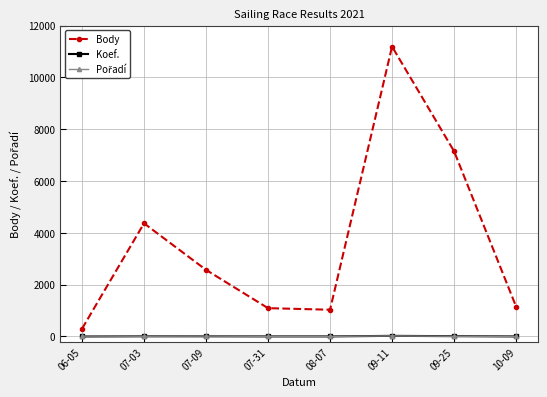

What is the total value across all series at 08-07?

1039